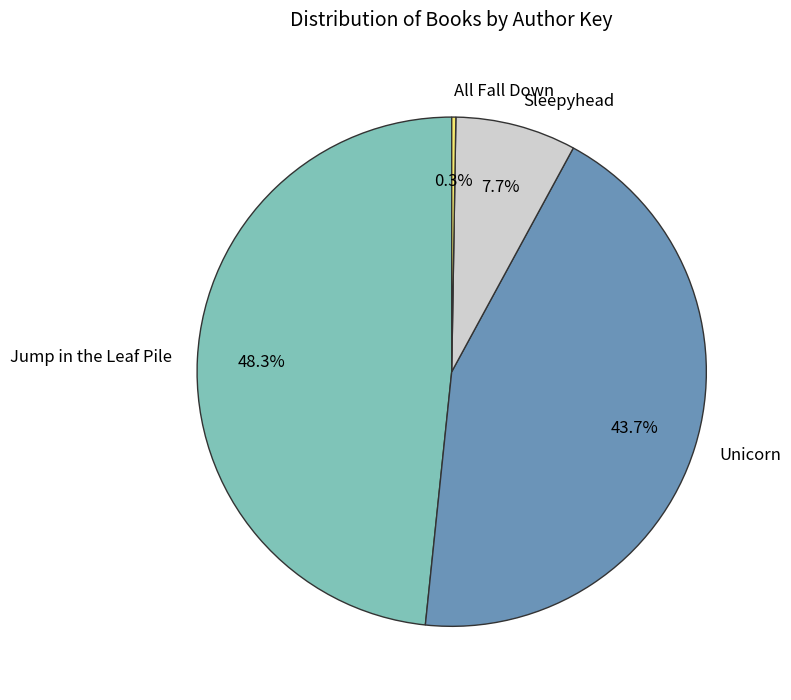

Is Unicorn the majority of the pie?

No